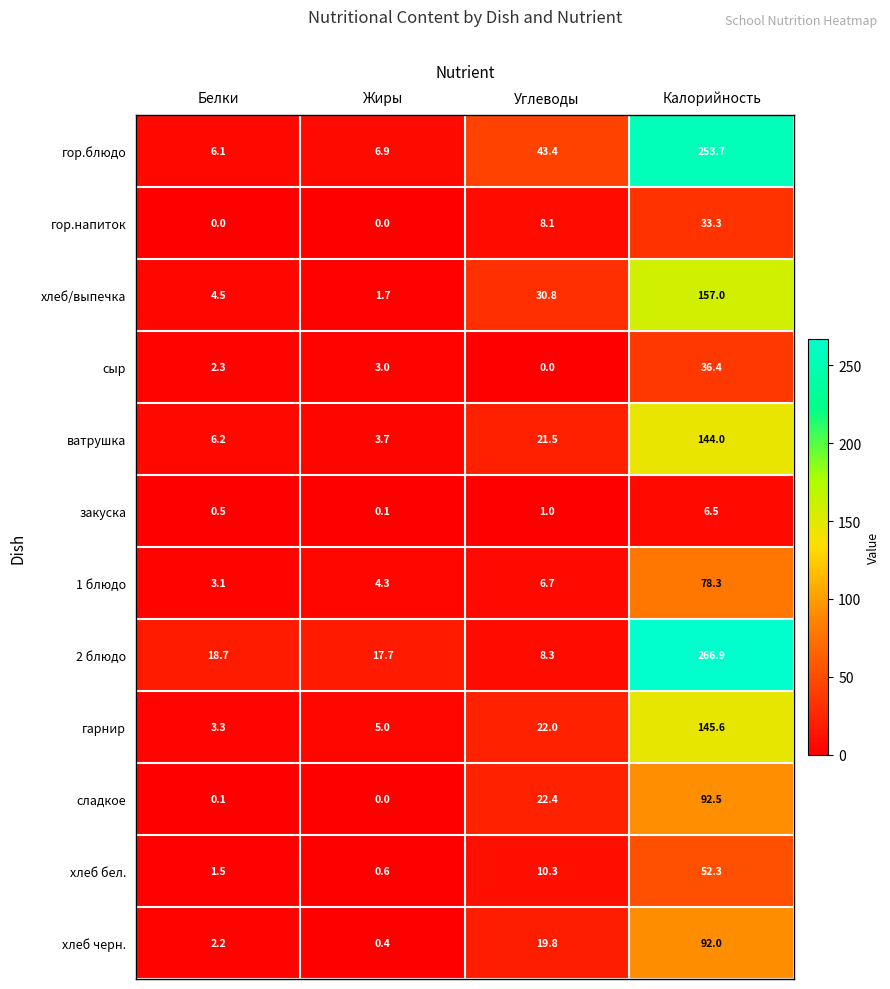

How many distinct data groups are displayed?

12